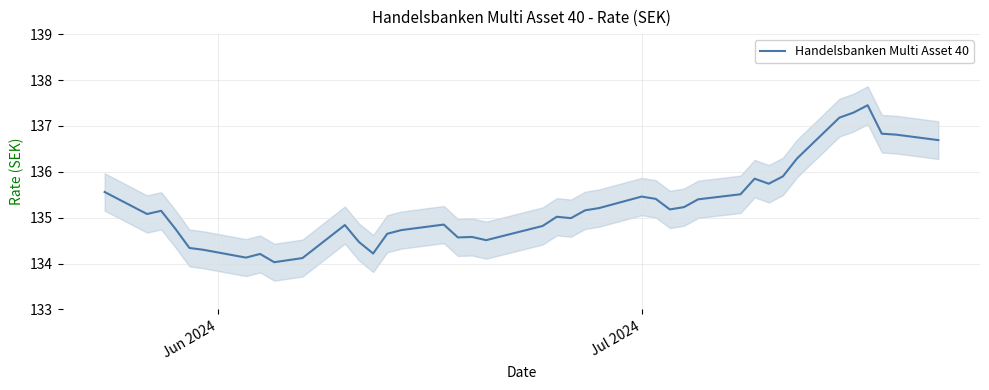

How many values are below 135?

18